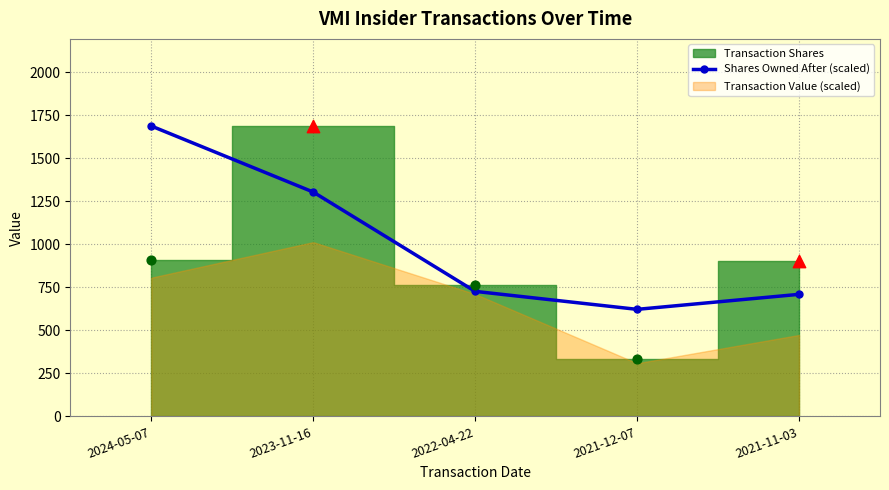

What is the change in value from 2023-11-16 to 2021-12-07?

-681.6